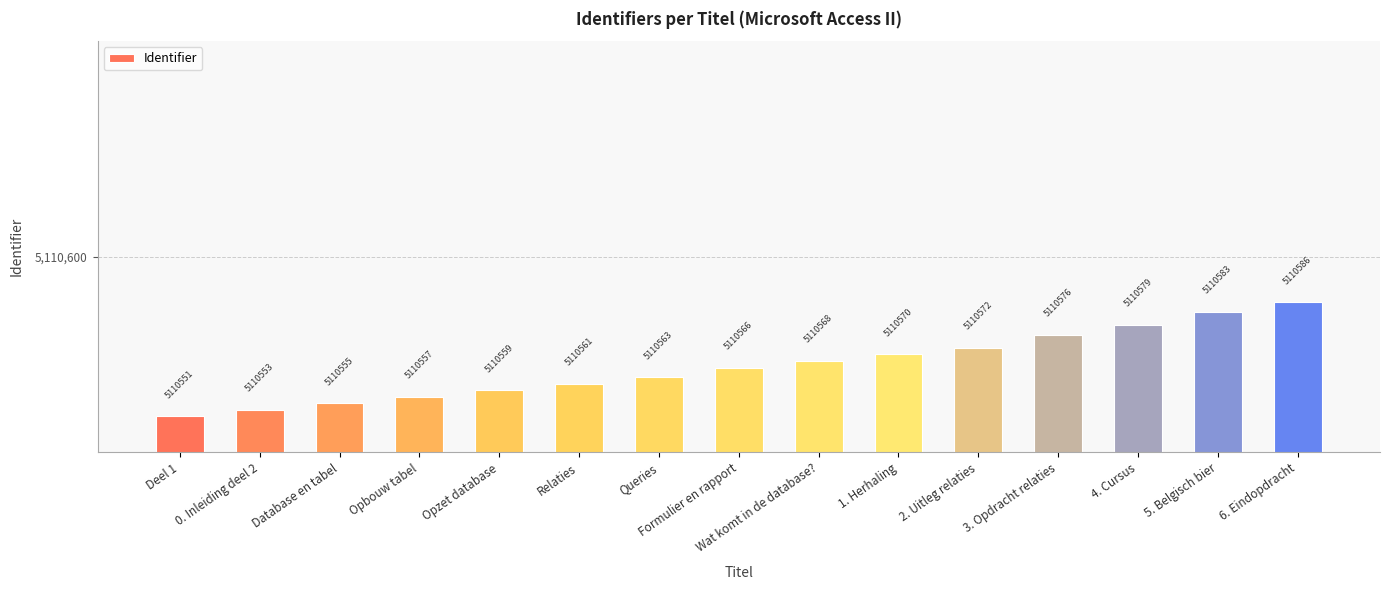

Reading left to right, list all the values displayed in this chart.

Deel 1=5110551	0. Inleiding deel 2=5110553	Database en tabel=5110555	Opbouw tabel=5110557	Opzet database=5110559	Relaties=5110561	Queries=5110563	Formulier en rapport=5110566	Wat komt in de database?=5110568	1. Herhaling=5110570	2. Uitleg relaties=5110572	3. Opdracht relaties=5110576	4. Cursus=5110579	5. Belgisch bier=5110583	6. Eindopdracht=5110586